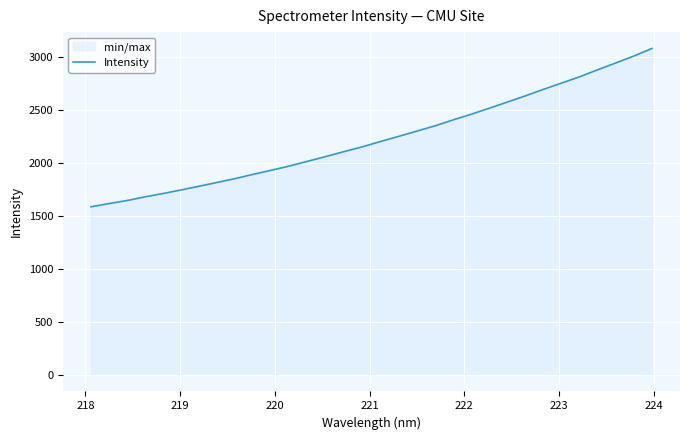

What is the minimum value shown in the chart?

1587.7